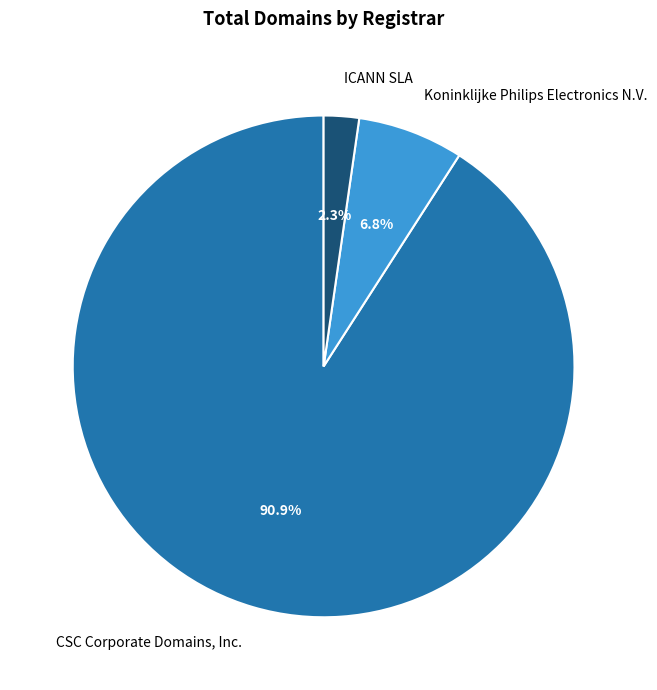

The Koninklijke Philips Electronics N.V. slice represents 14% of the pie. True or false?

False